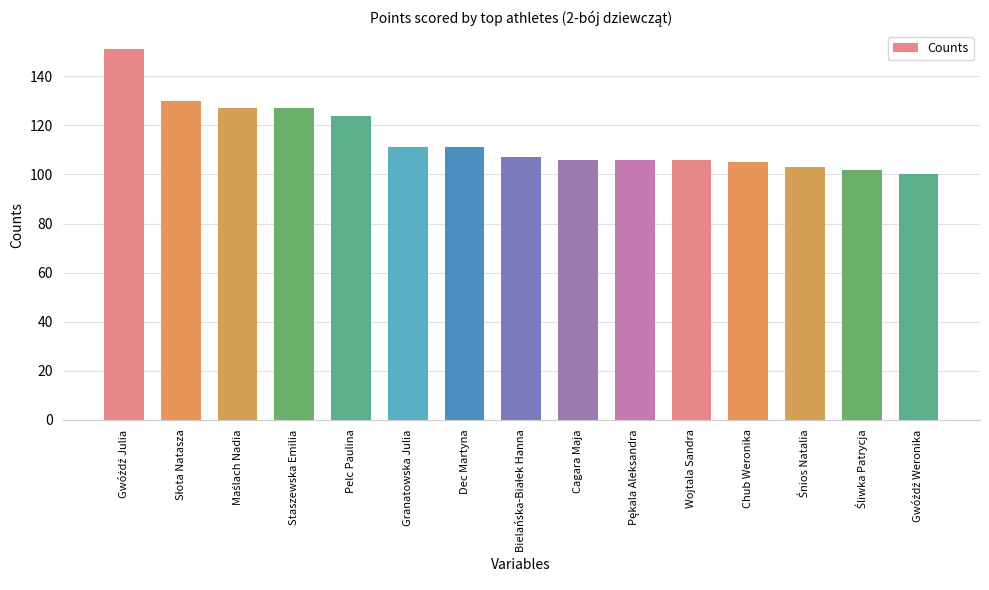

What is the ratio of the value at Cagara Maja to the value at Pelc Paulina?

0.9